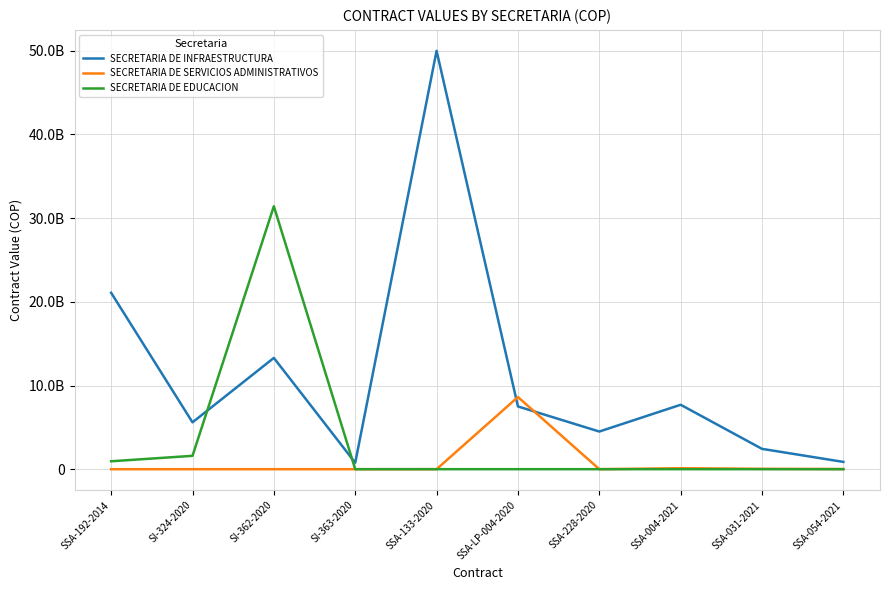

Reading right to left, list all the values displayed in this chart.

SECRETARIA DE INFRAESTRUCTURA: 870559640	2429440360	7700000000	4500000000	7500000000	50000000000	768402177	13301034149	5600000000	21084622326
SECRETARIA DE SERVICIOS ADMINISTRATIVOS: 18087168	44246328	117667200	814224	8625000000	2164740	0	0	0	0
SECRETARIA DE EDUCACION: 0	0	0	0	0	0	0	31428151914	1598386136	946011570